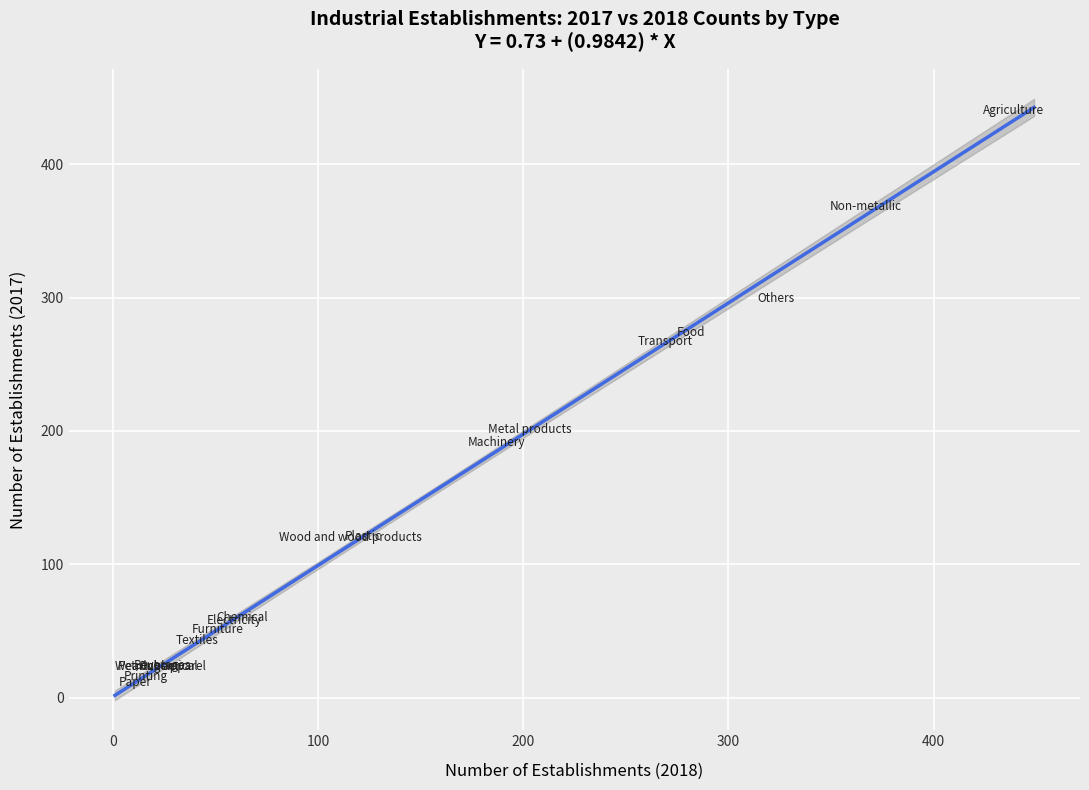

What Y value in the scatter plot is closest to 225?

201